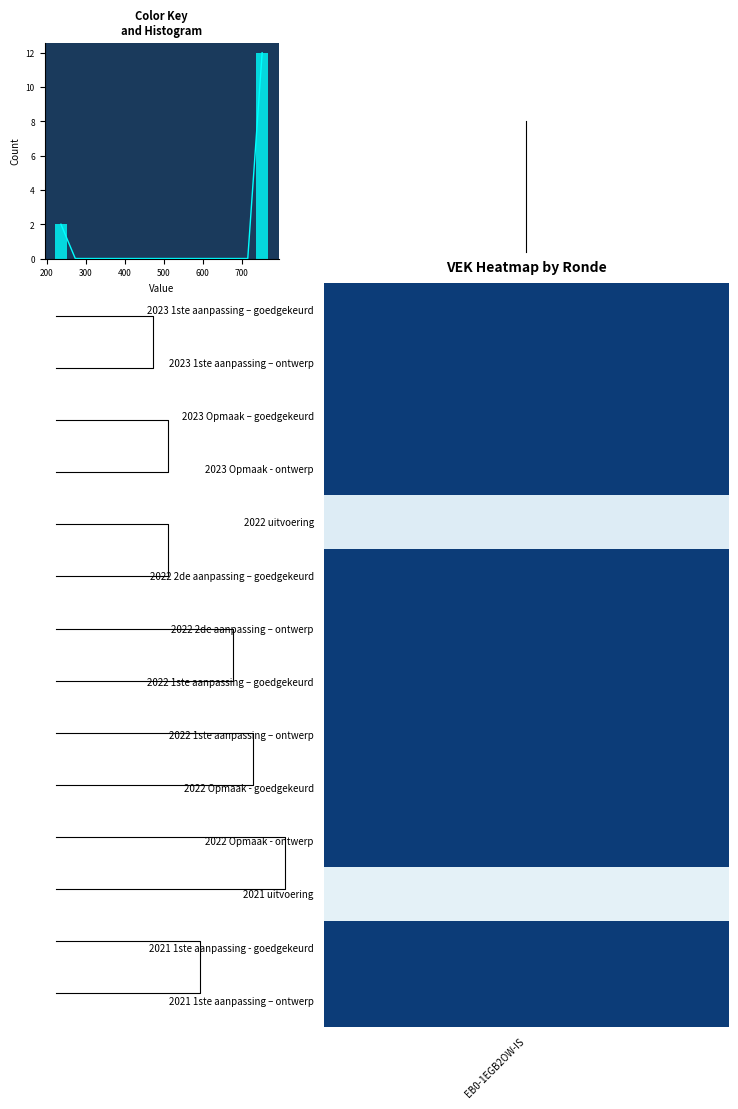

Where is the data nearest to the value 6?

EB0-1EGB2OW-IS